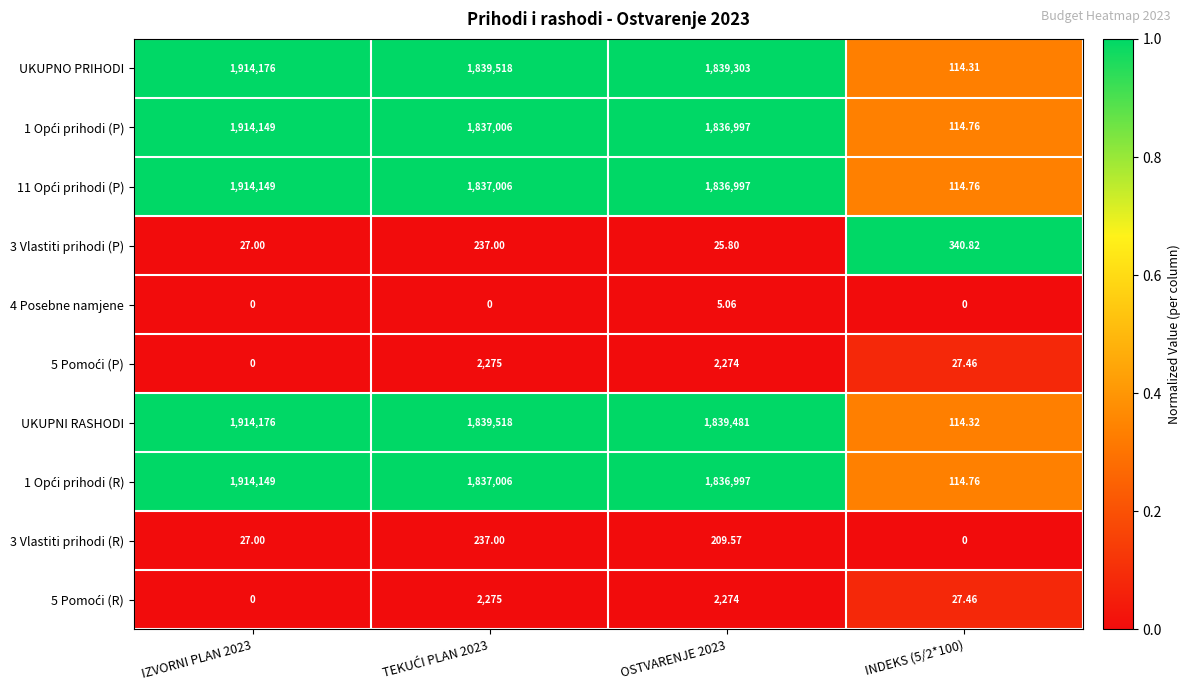

Which category has the highest value across all series?

IZVORNI PLAN 2023